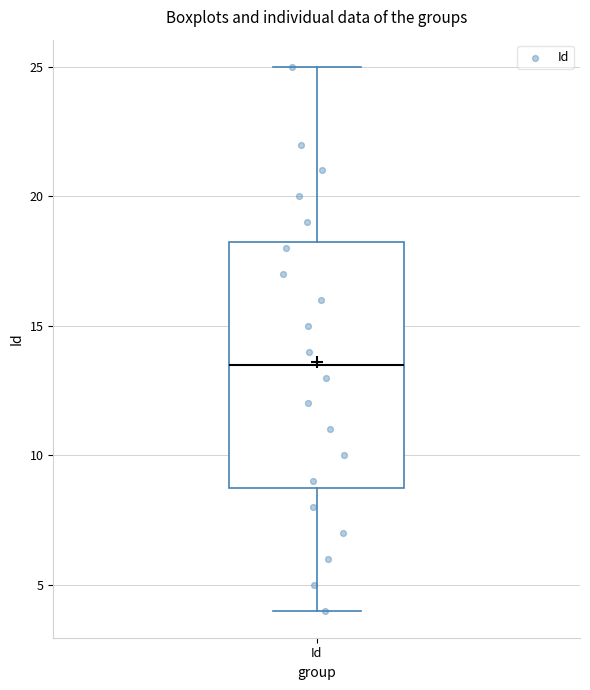

Transcribe this box plot: give where the median line is, the range the box spans, and where the two whiskers end, as read against the y-axis. The values are not printed on the chart, so give them approximately, as read against the axis.

median 13.5, box 9.0 to 18.5, whiskers 4.0 to 25.0